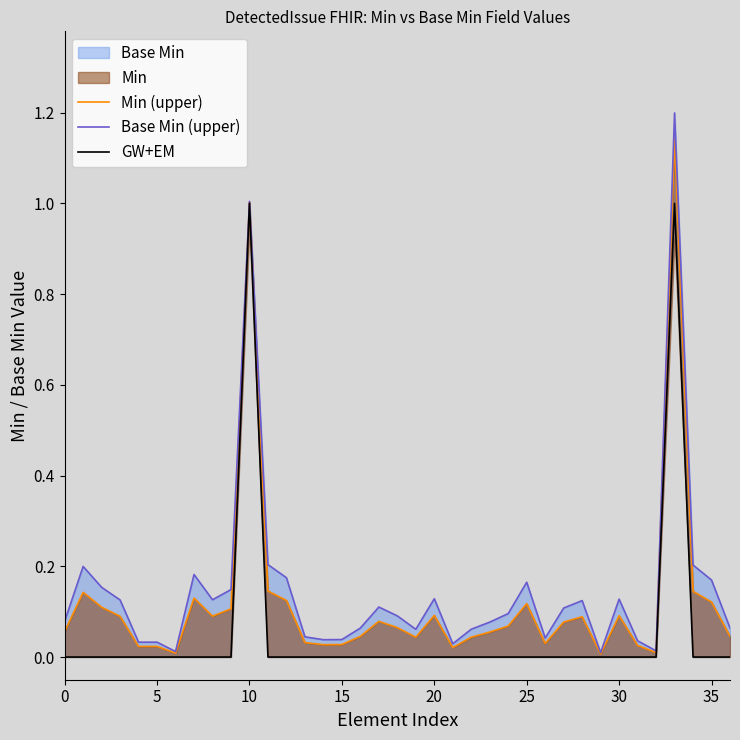

What is the sum of the GW+EM values at 33 and 10?

2.0